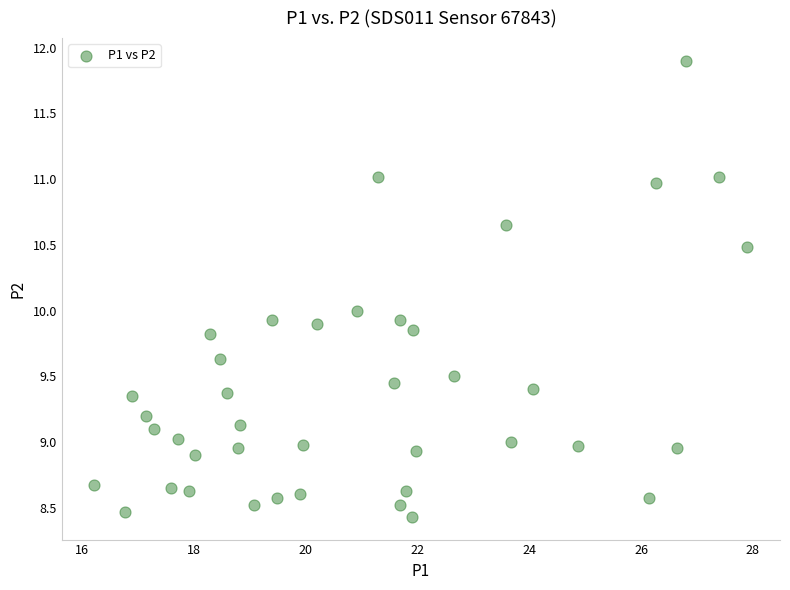

What is the range of Y values (max minus min)?

3.5